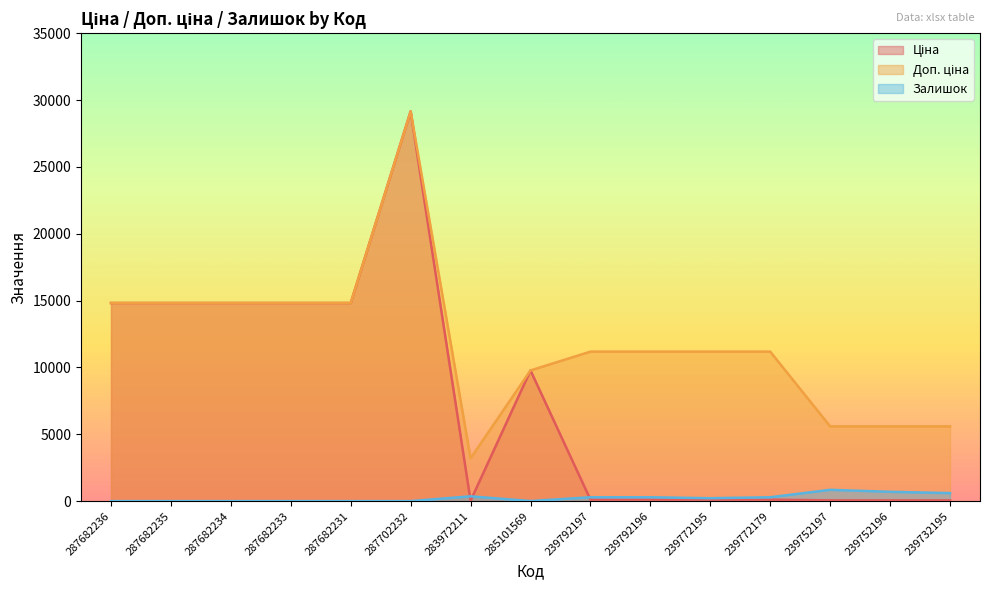

At how many categories does at least one series exceed 7449?

11